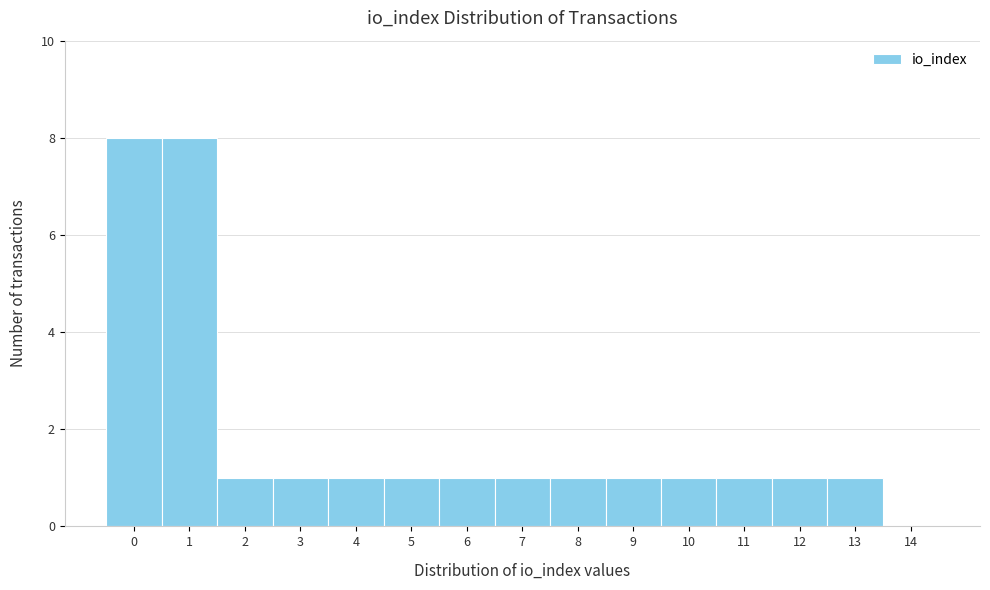

Reading left to right, transcribe all the data shown in this chart.

0=8	1=8	2=1	3=1	4=1	5=1	6=1	7=1	8=1	9=1	10=1	11=1	12=1	13=1	14=0